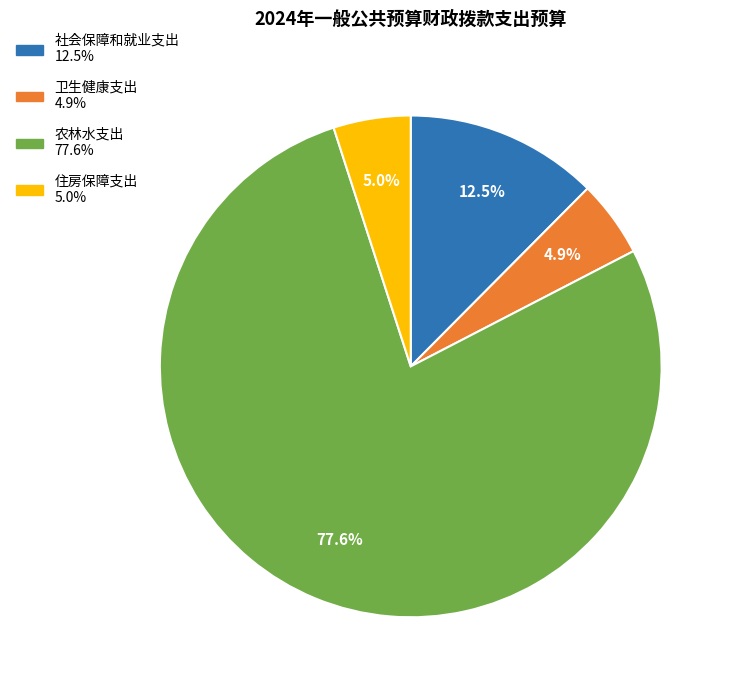

The 卫生健康支出 slice represents 5% of the pie. True or false?

True